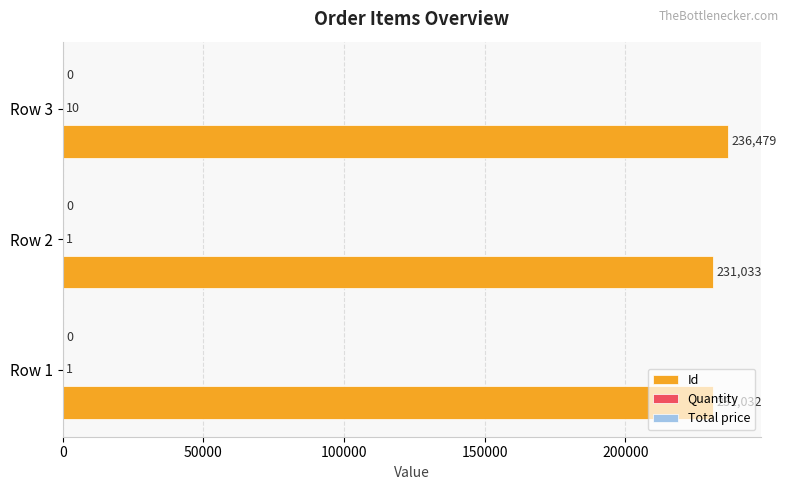

True or false: Id has a value of 340863 at Row 1.

False